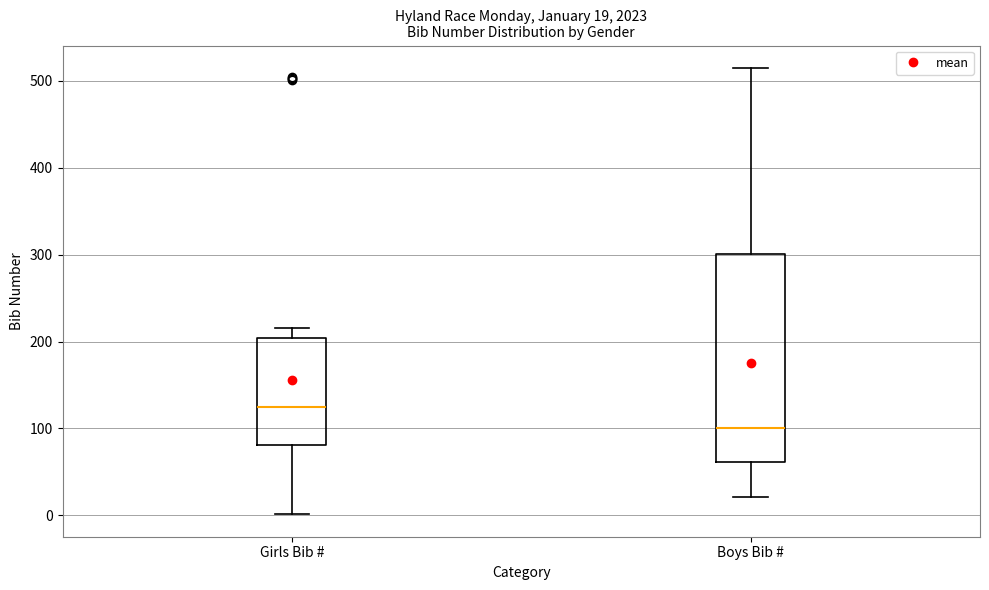

Which box is the tallest, from its lower edge to its upper edge?

Boys Bib #